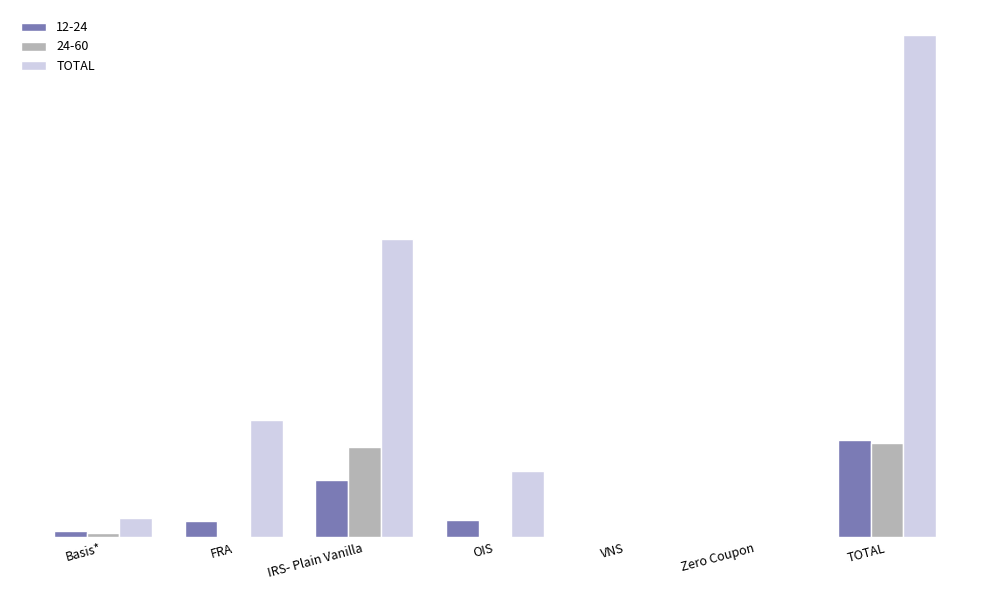

Reading left to right, list all the values displayed in this chart.

Basis*=7321134	FRA=43802798	IRS- Plain Vanilla=111915184	OIS=24879726	VNS=7305	Zero Coupon=239012	TOTAL=188165164